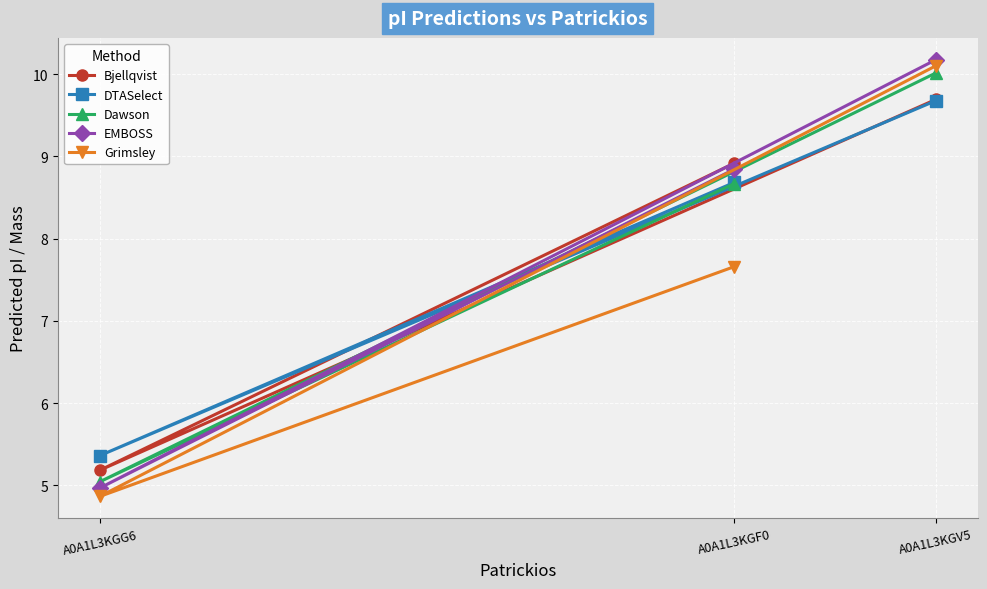

Which series has the largest total across all categories?

EMBOSS